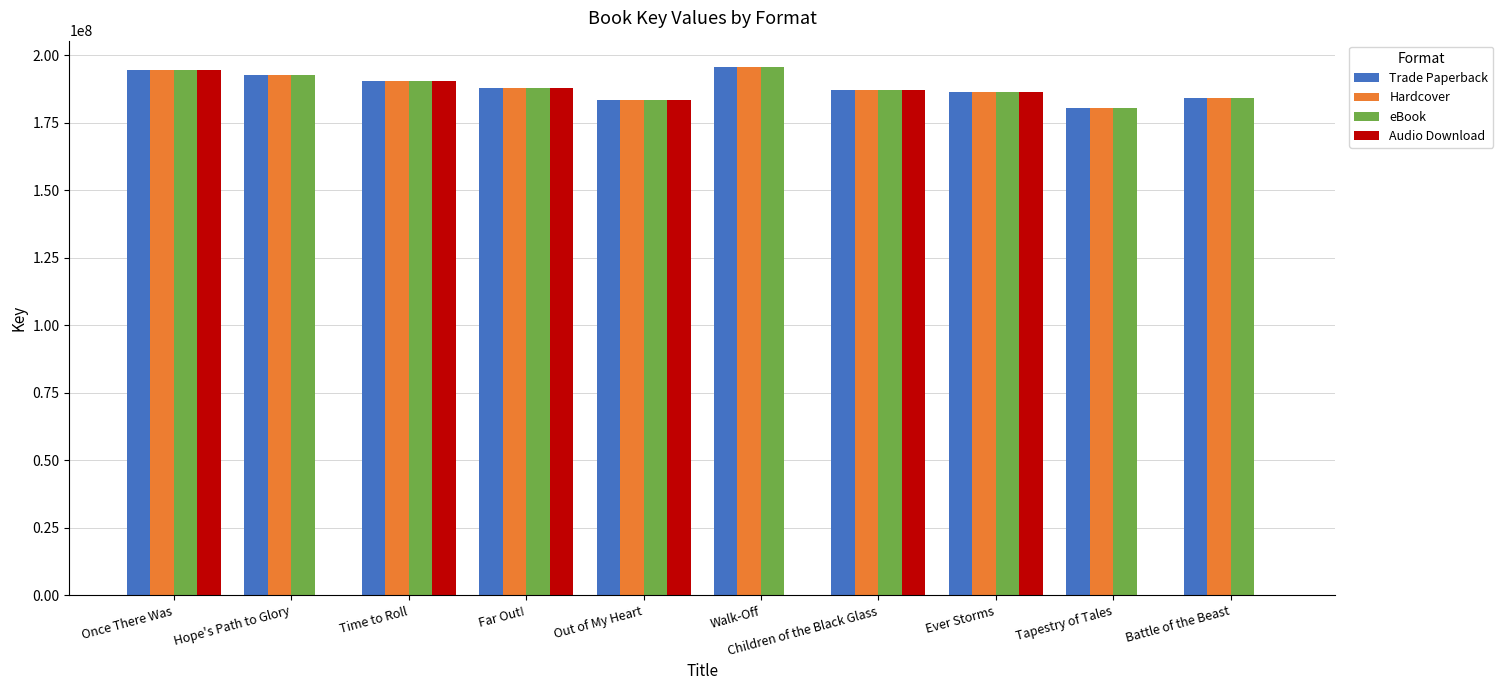

The value of Trade Paperback at Children of the Black Glass is 187109168. True or false?

True